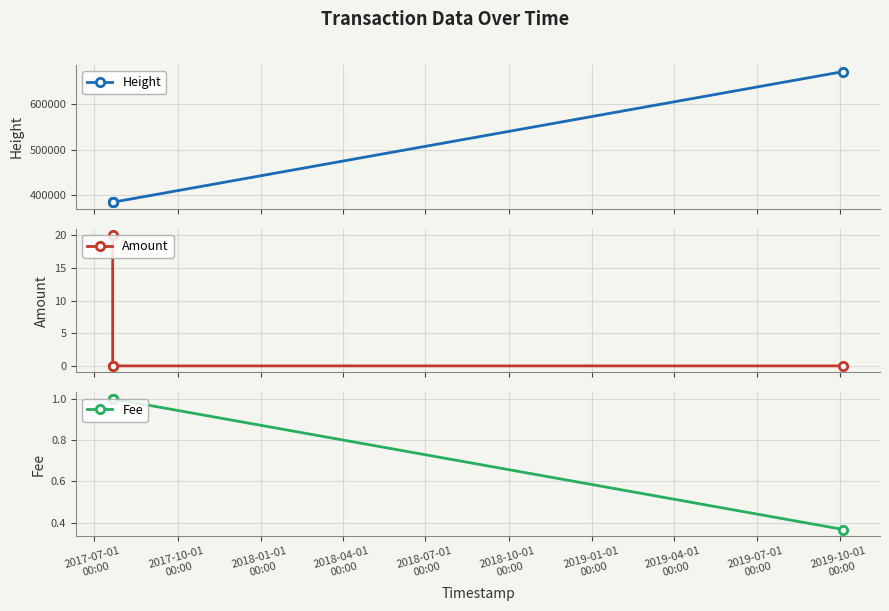

Which series has the widest spread of values?

Height